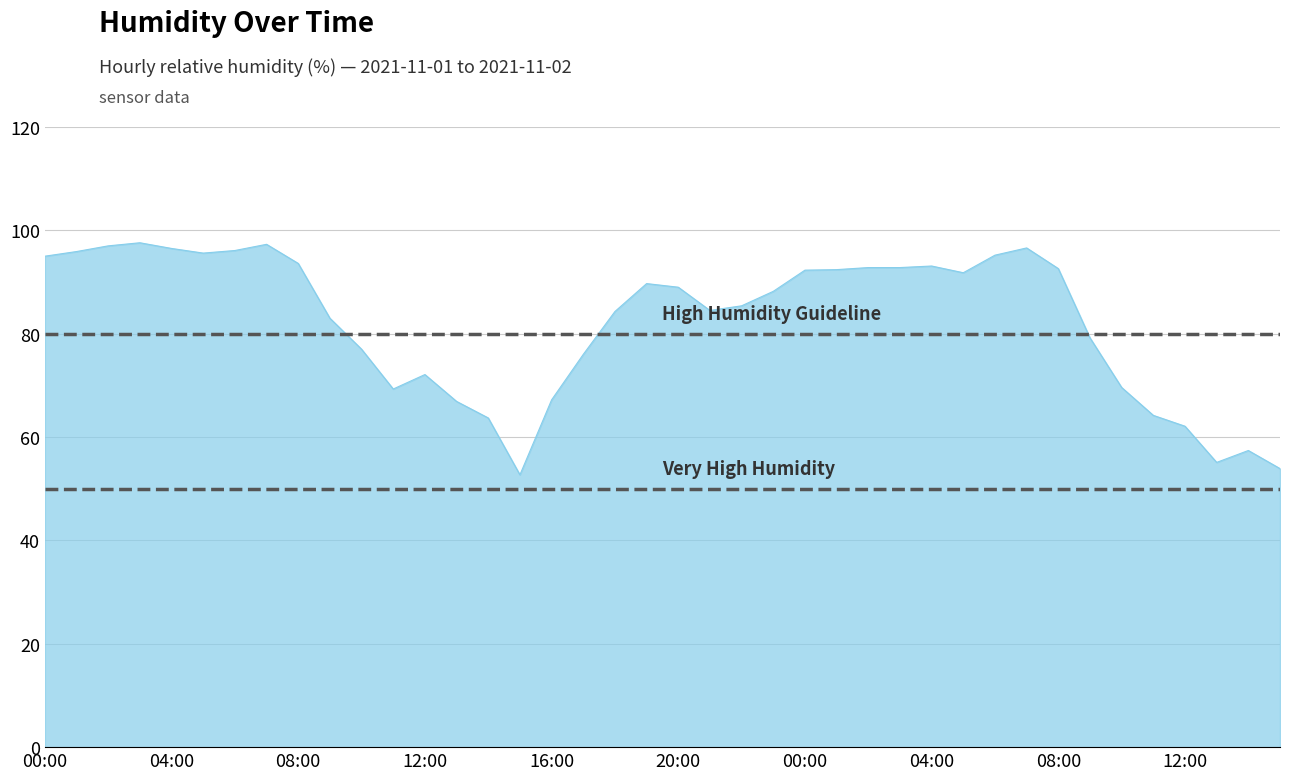

What is the smallest value displayed?

52.7